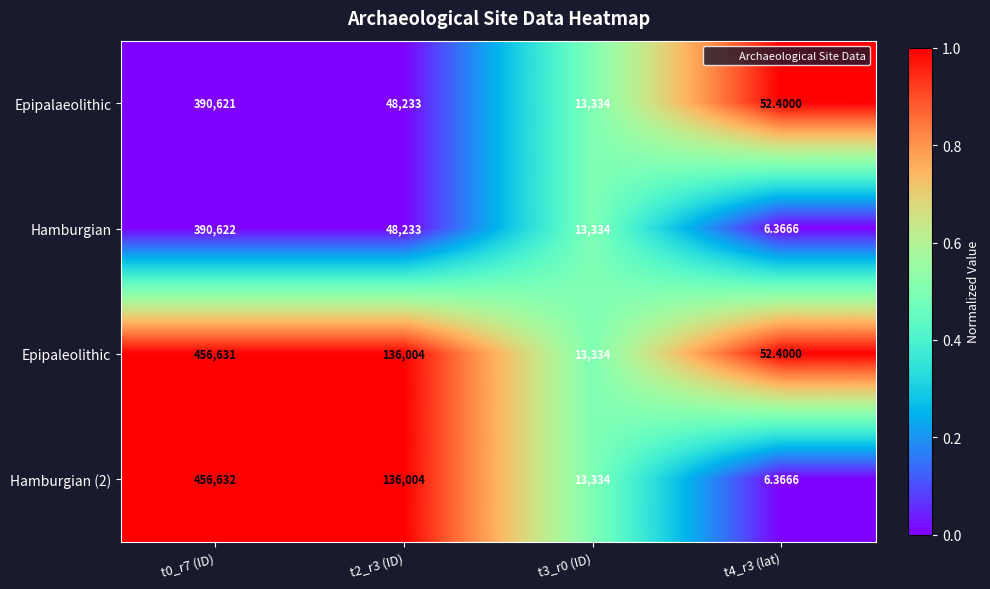

What is the difference between the highest and lowest values at t2_r3 (ID)?

87771.0